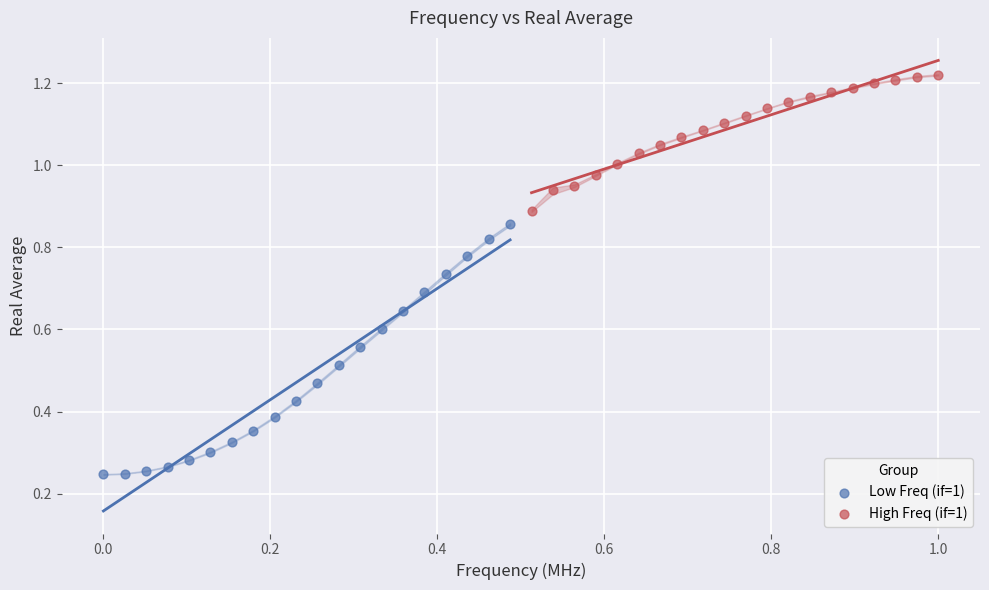

Which series has the largest Y range (max minus min)?

Low Freq (if=1)